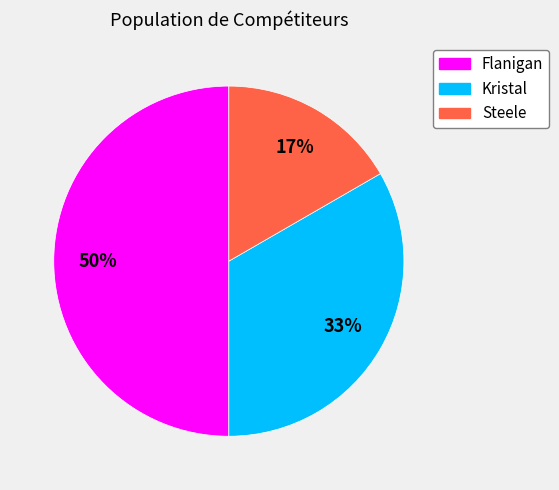

Count the number of slices in the pie.

3